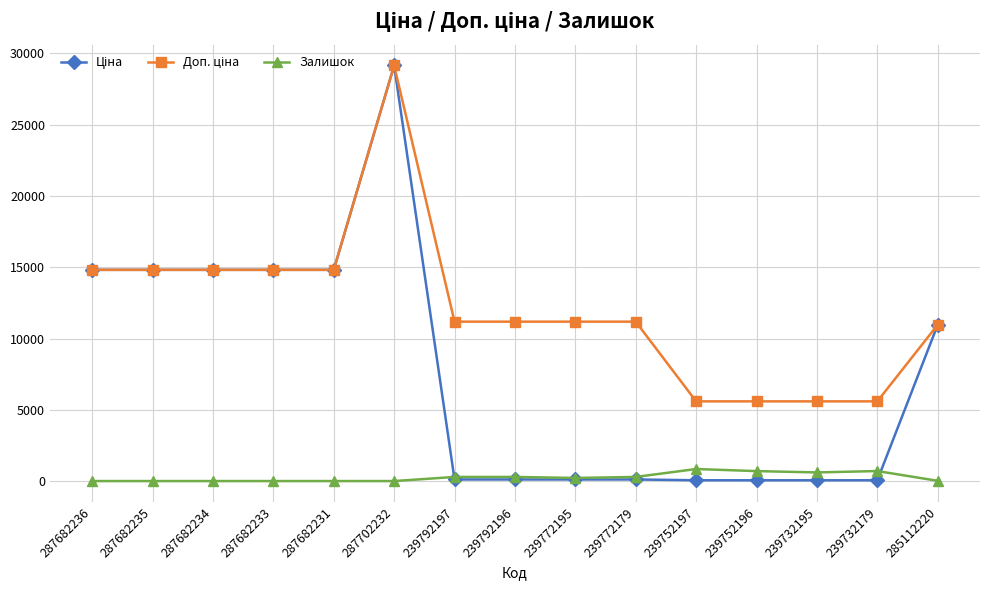

How many lines are shown in the chart?

3